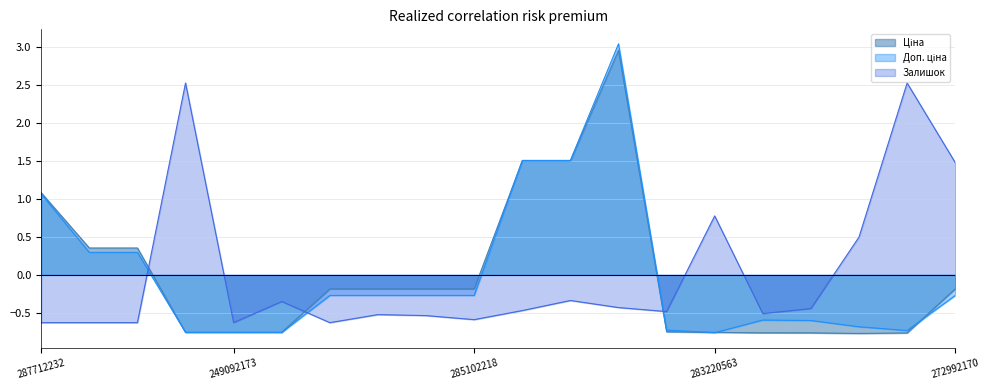

The value of Залишок at 283310563 is 0.5. True or false?

True